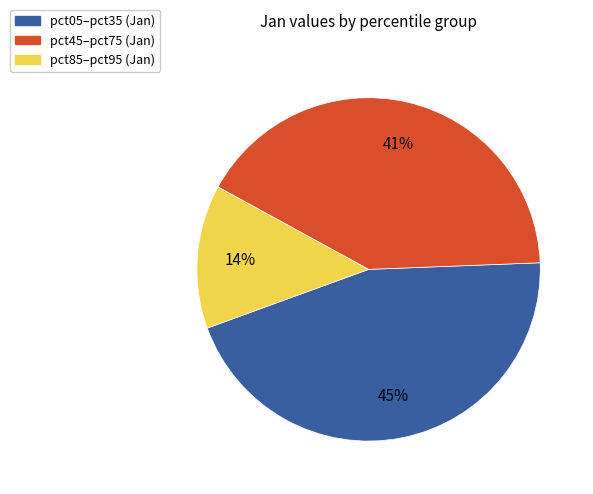

To the nearest percent, what is the average slice percentage?

33%